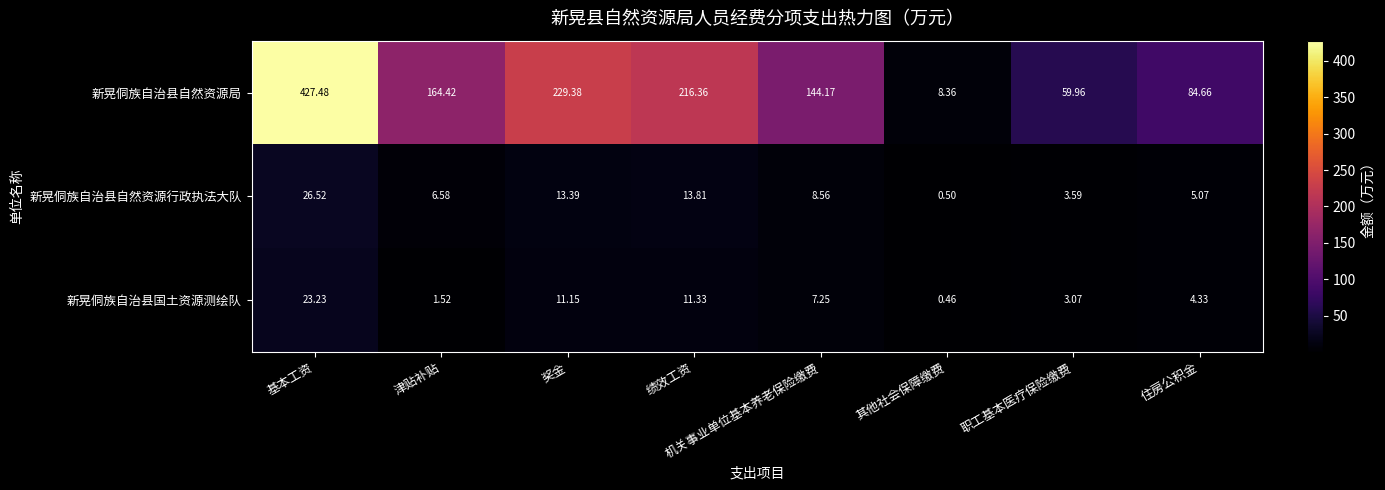

At how many categories does at least one series exceed 100?

5